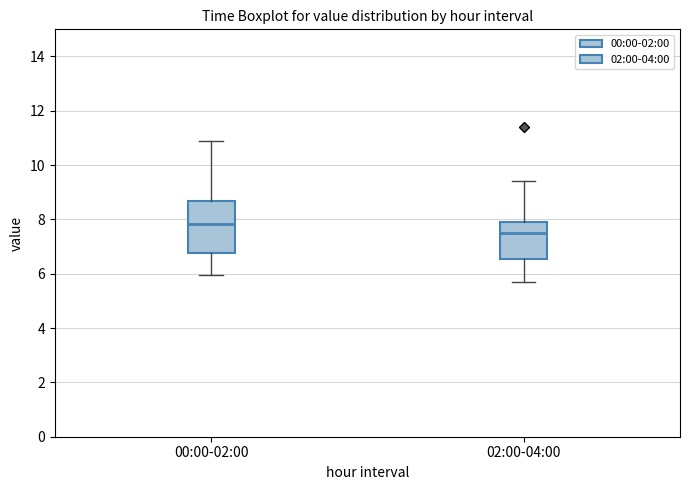

Where is the upper edge of the box for 00:00-02:00 on the y-axis? The values are not printed on the chart, so give them approximately, as read against the axis.

8.6